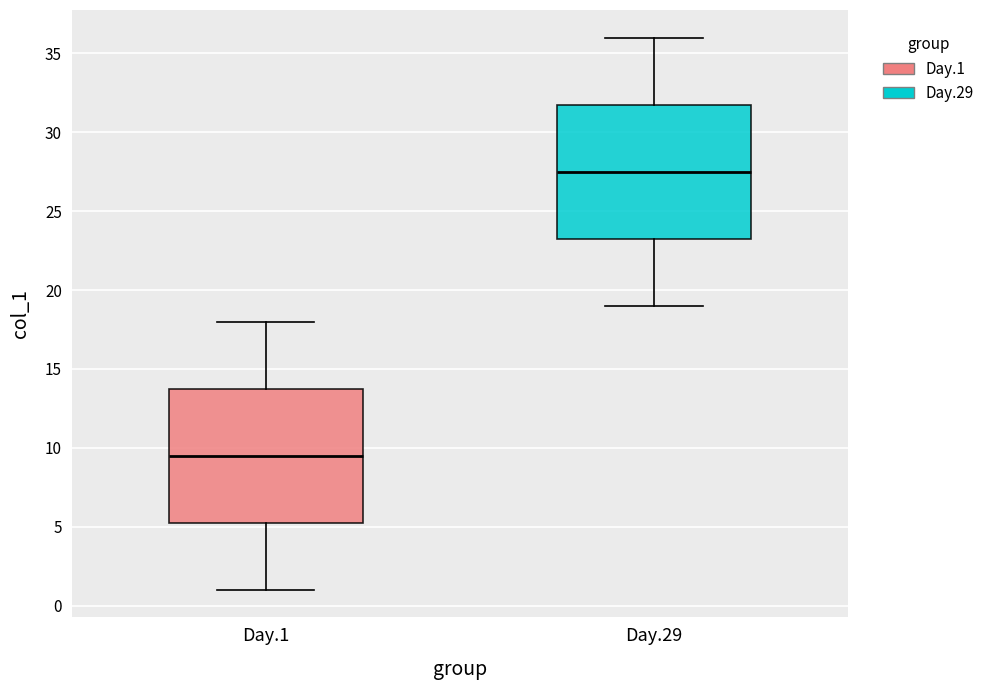

Reading left to right, read every box against the y-axis: the position of its median line, the range the box covers, and the ends of its whiskers. The values are not printed on the chart, so give them approximately, as read against the axis.

Day.1: median 9.5, box 5.5 to 14.0, whiskers 1.0 to 18.0
Day.29: median 27.5, box 23.5 to 32.0, whiskers 19.0 to 36.0